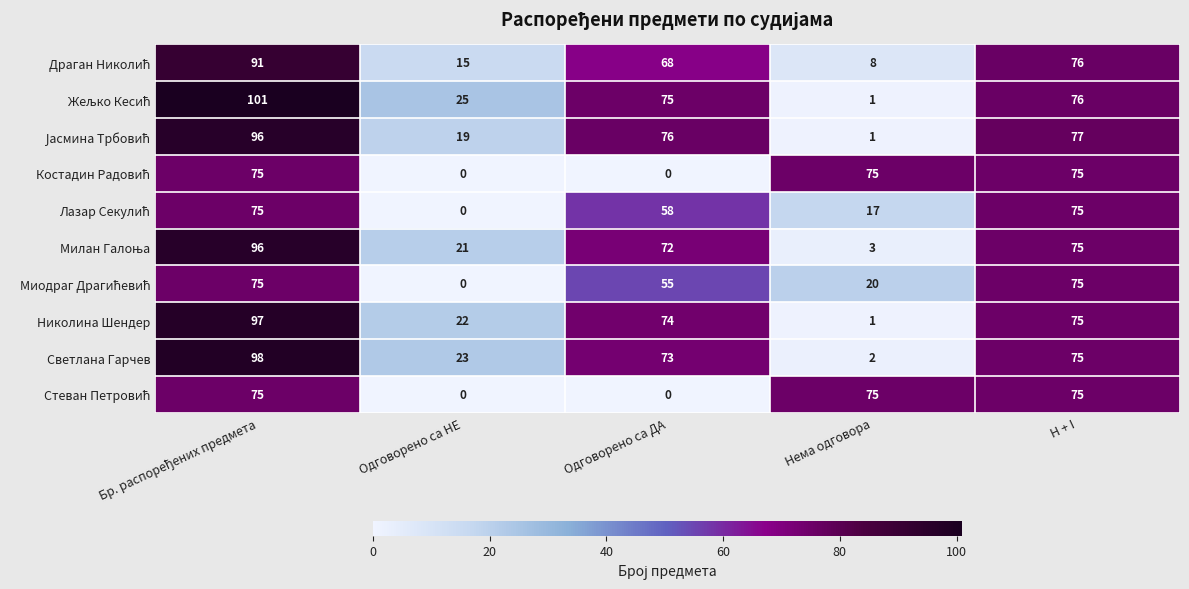

What is the difference between the highest and lowest values at Одговорено са ДА?

76